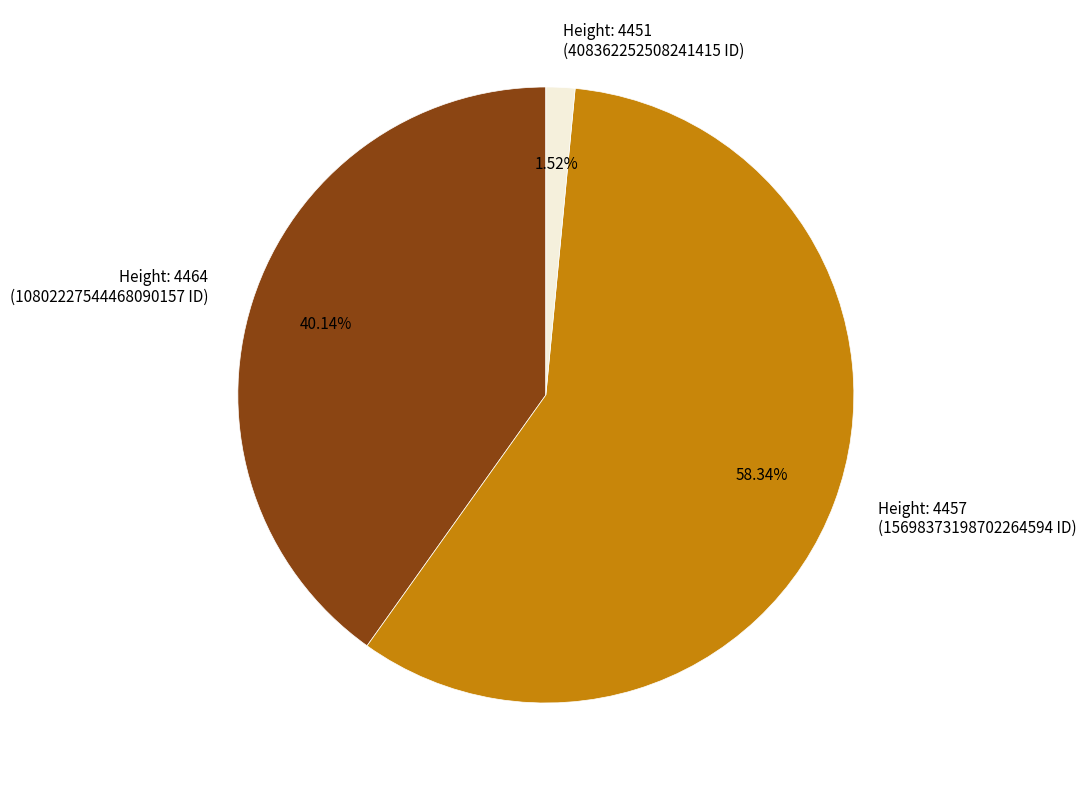

Rank the categories by value from lowest to highest.

Height: 4451 (408362252508241415 ID), Height: 4464 (10802227544468090157 ID), Height: 4457 (15698373198702264594 ID)